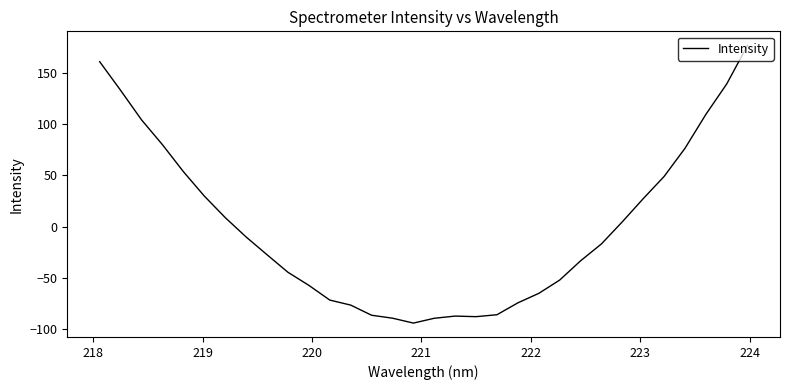

What is the difference between the maximum and minimum values?

271.2